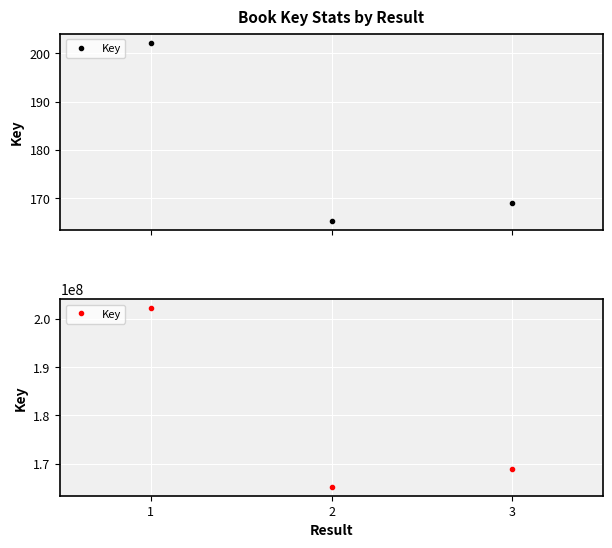

Which category has the lowest value across all series?

2